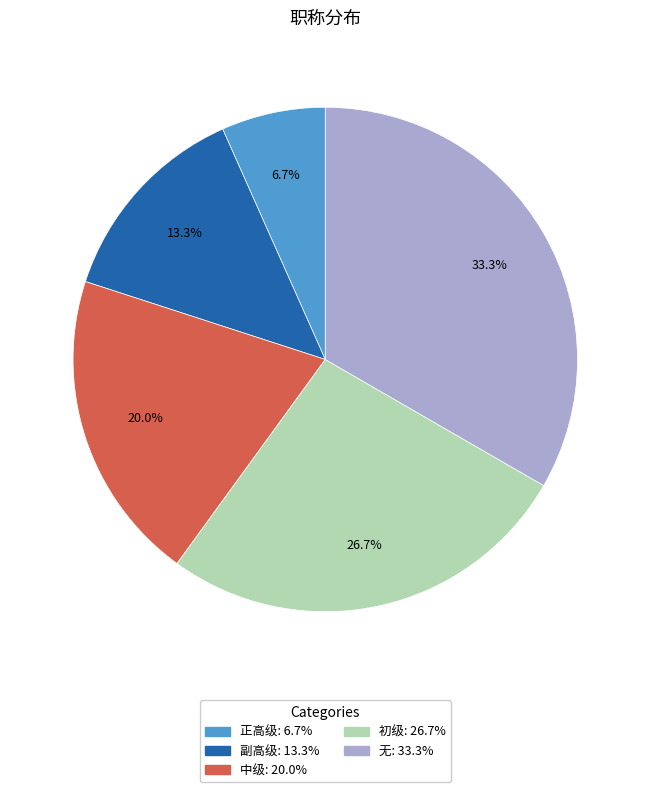

To the nearest percent, what is the average slice percentage?

20%